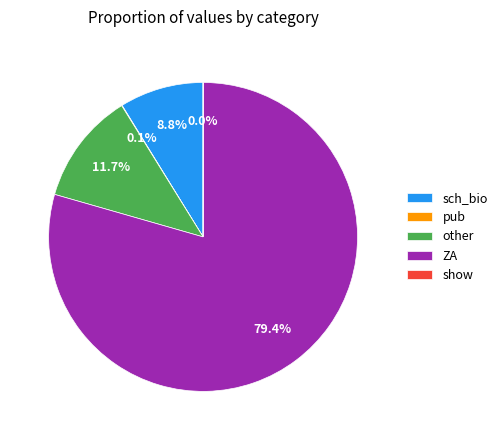

Which slice is the largest?

ZA